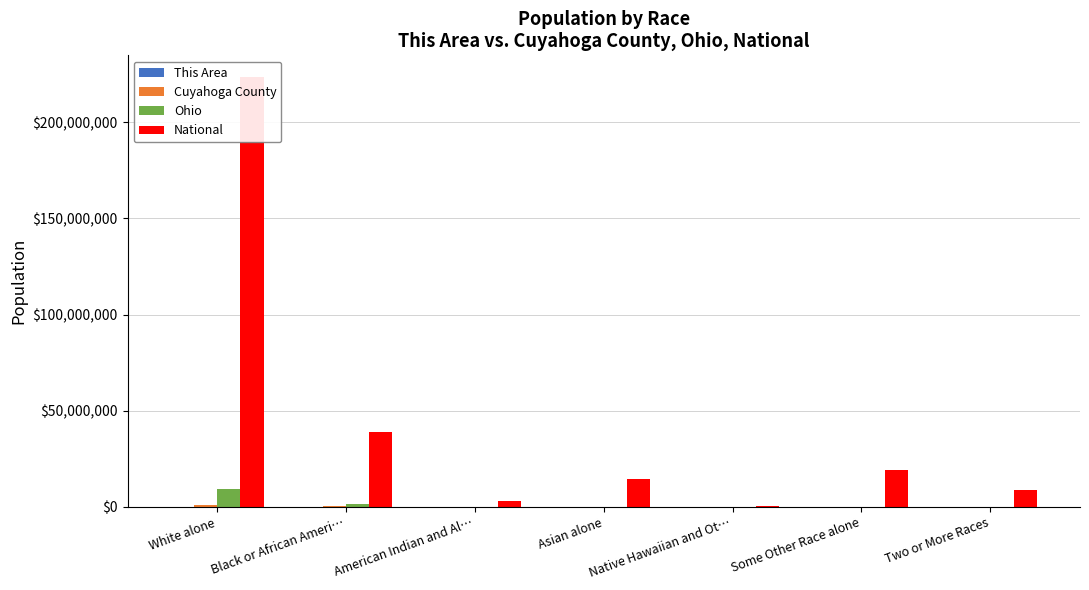

What is the difference between the second highest and second lowest values in the Ohio series?

1382389